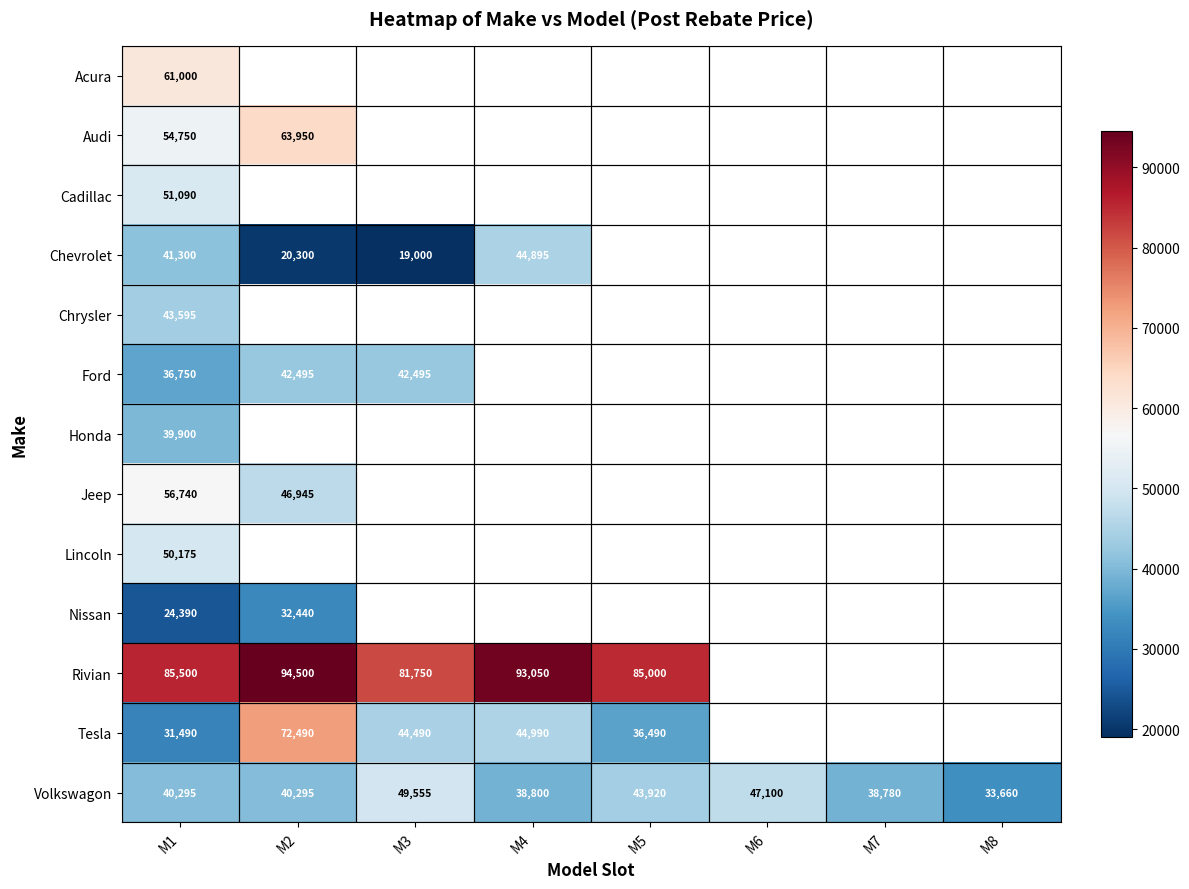

What is the greatest value displayed?

94500.0